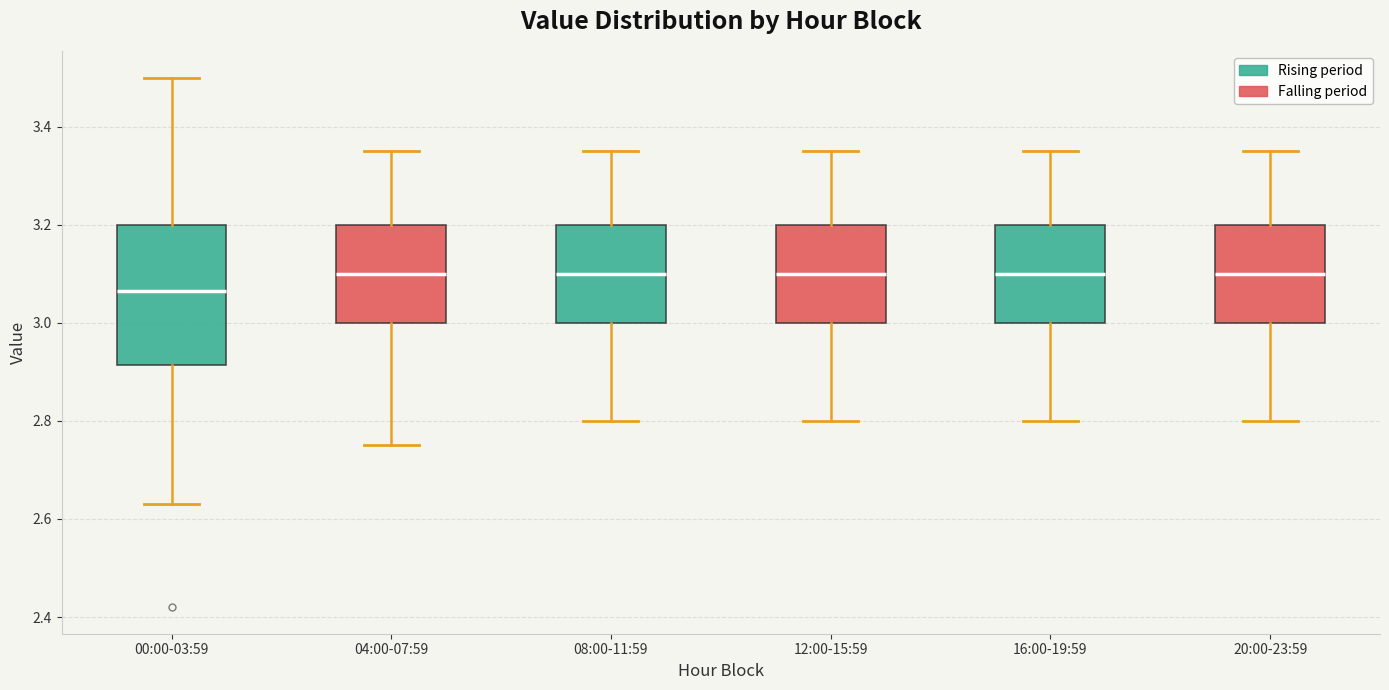

Where does the upper whisker of the box for 08:00-11:59 end on the y-axis? The values are not printed on the chart, so give them approximately, as read against the axis.

3.36